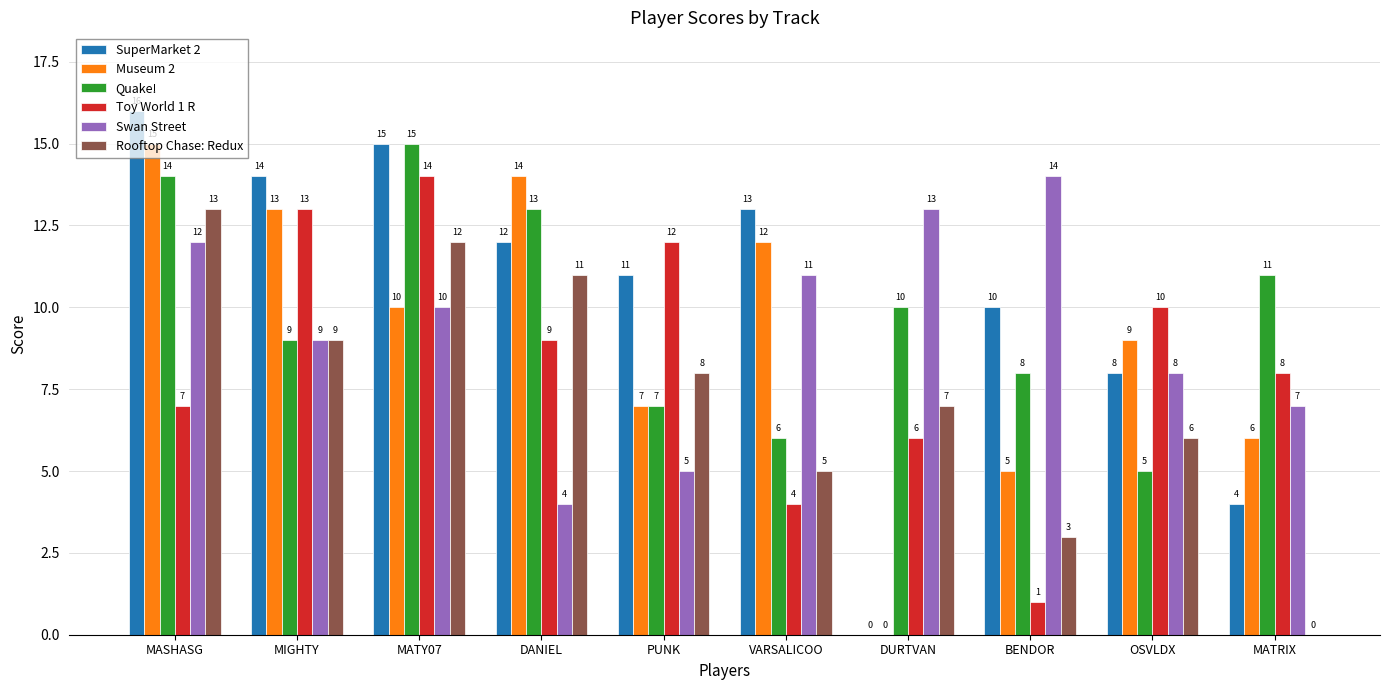

At which label is Toy World 1 R closest to 7?

MASHASG